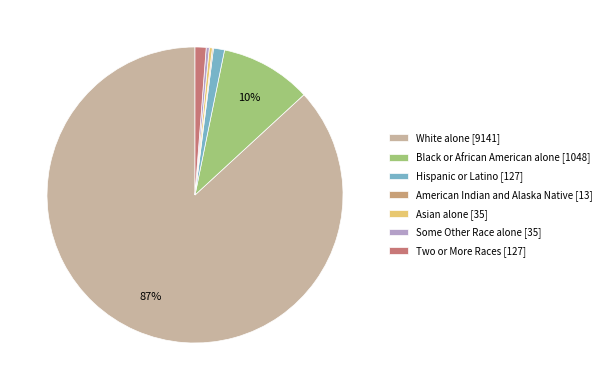

What percentage is the White alone slice, to the nearest percent?

87%